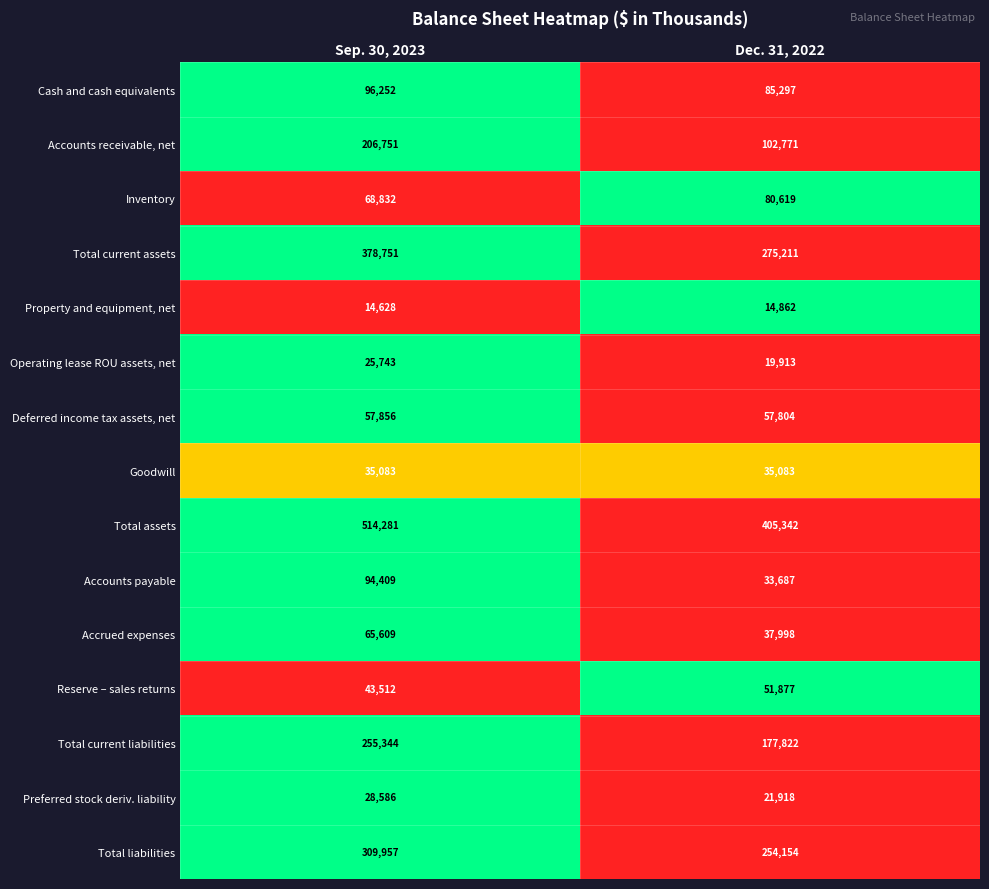

True or false: Total liabilities has a value of 451966 at Dec. 31, 2022.

False